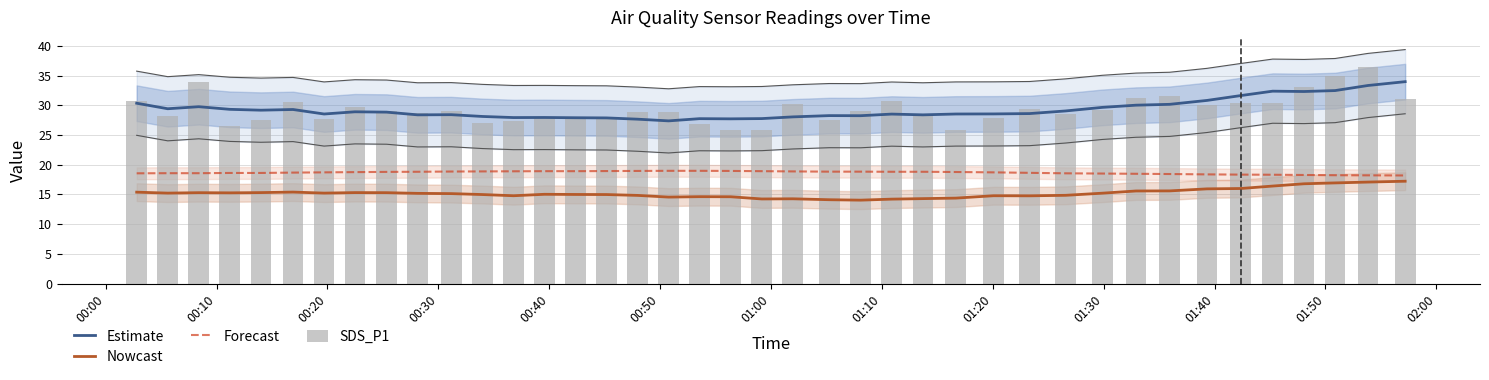

What is the highest value of the SDS_P1 series?

36.4